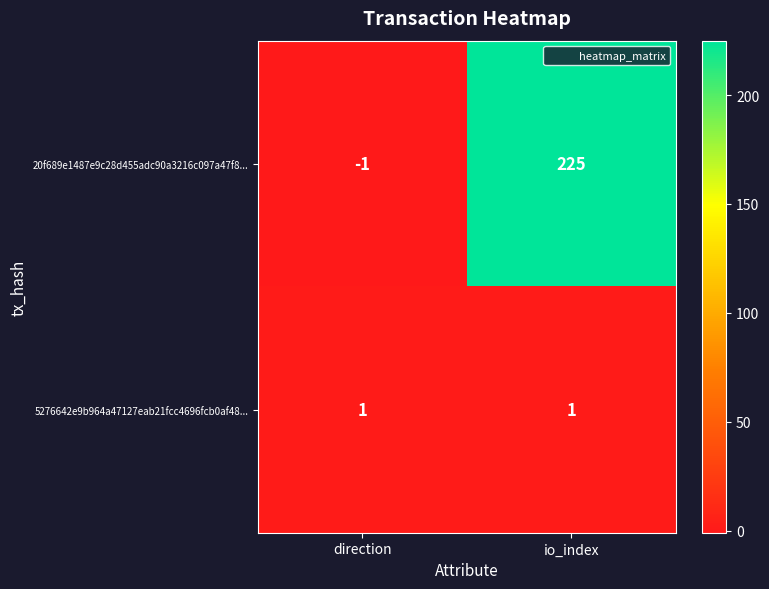

List the series in order of their peak value, lowest first.

5276642e9b964a47127eab21fcc4696fcb0af48..., 20f689e1487e9c28d455adc90a3216c097a47f8...